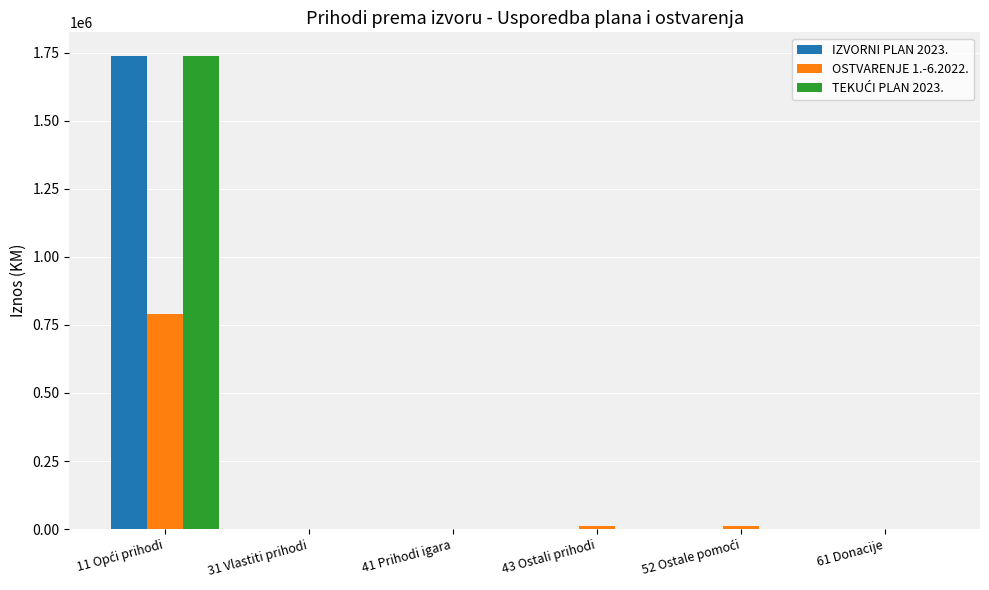

What is the highest value of the OSTVARENJE 1.-6.2022. series?

788646.1